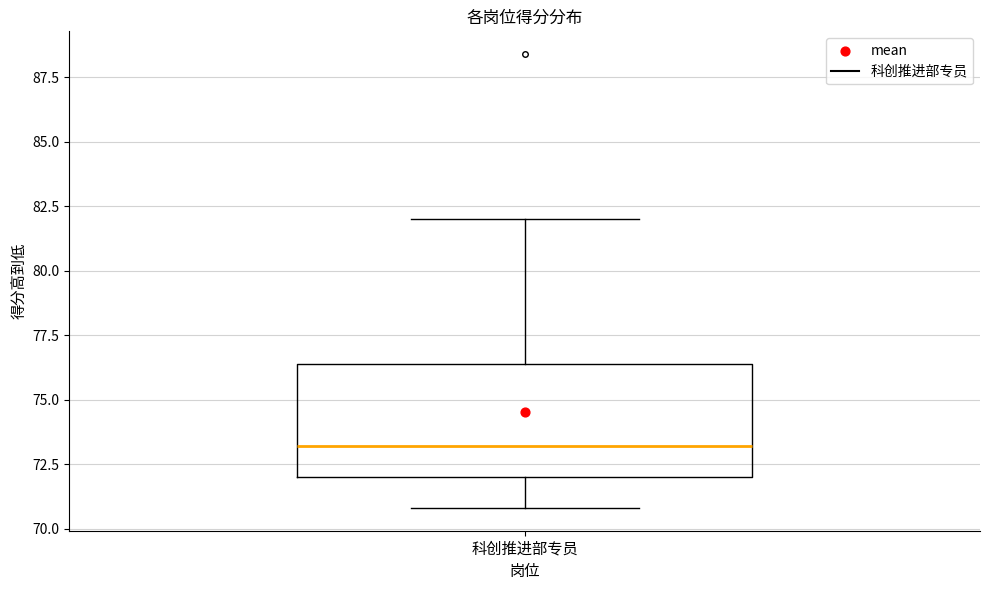

Read this box plot against the y-axis: the position of the median line, the range covered by the box, and the ends of both whiskers. The values are not printed on the chart, so give them approximately, as read against the axis.

median 73.0, box 72.0 to 76.5, whiskers 71.0 to 82.0